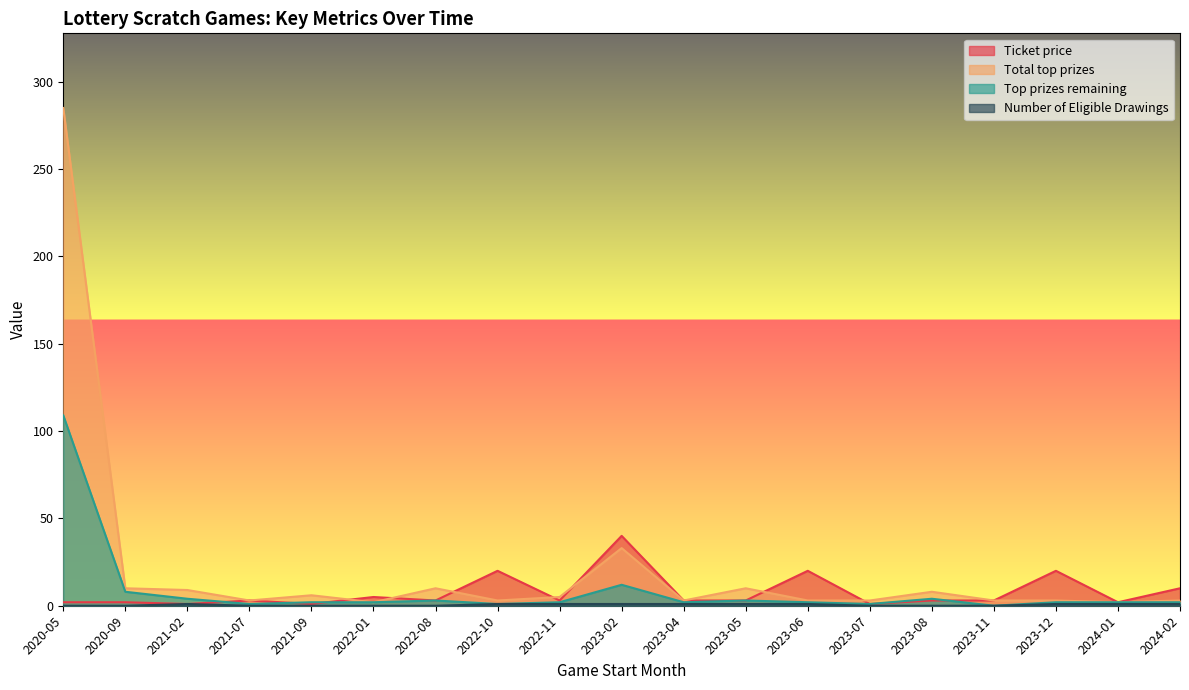

Rank the series by their maximum value, from highest to lowest.

Total top prizes, Top prizes remaining, Ticket price, Number of Eligible Drawings